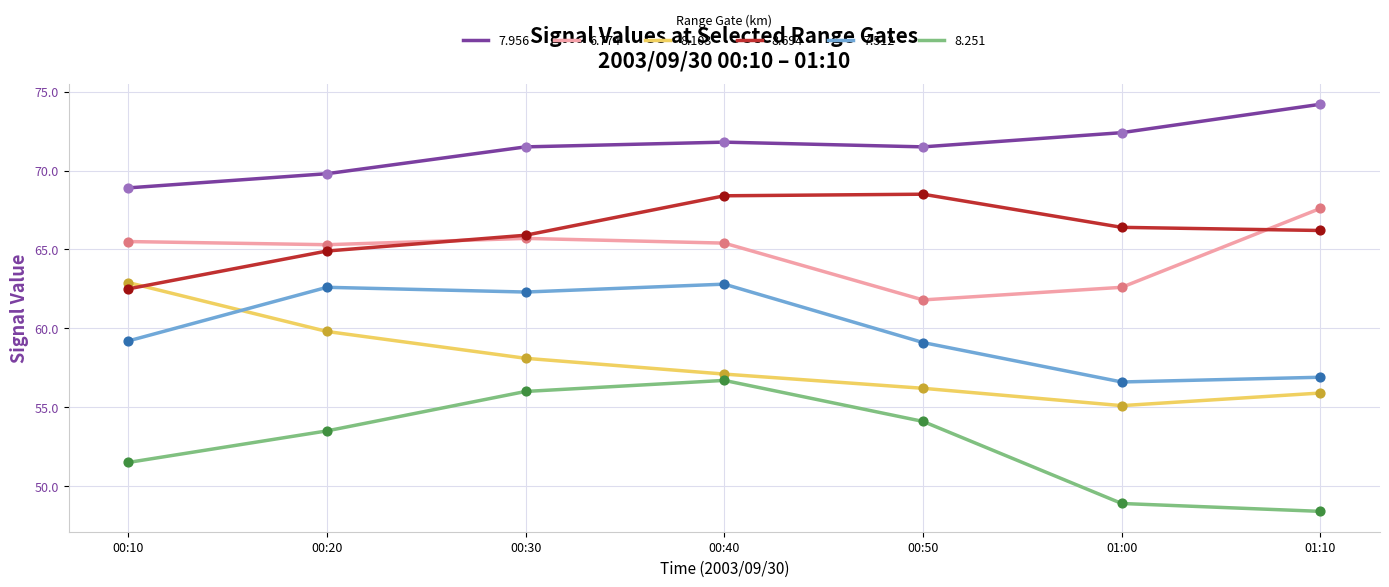

What is the total value across all series at 00:10?

370.5